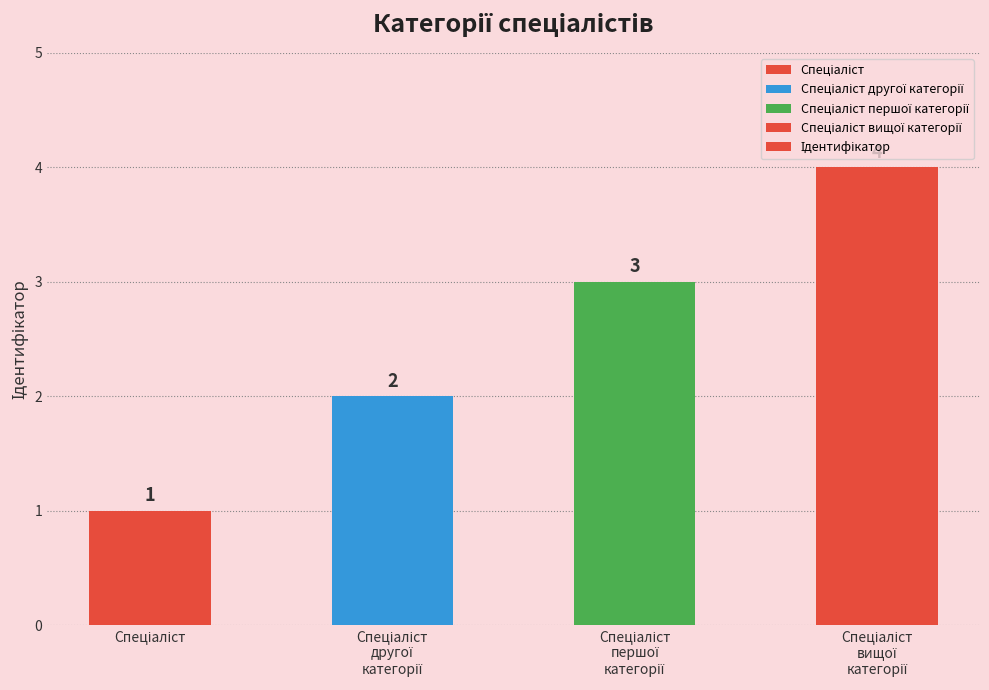

What is the maximum value shown in the chart?

4